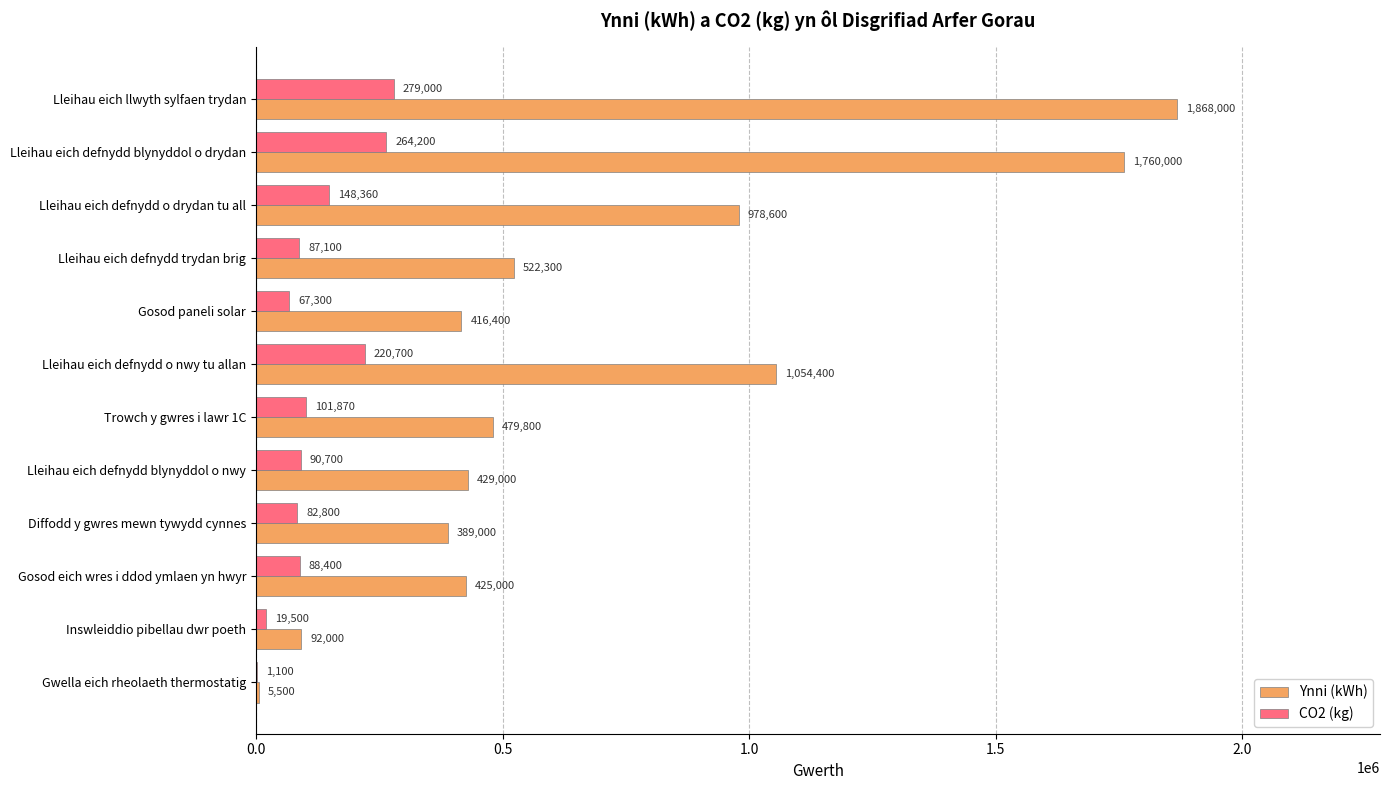

What is the sum of the Ynni (kWh) values at Gwella eich rheolaeth thermostatig and Lleihau eich defnydd trydan brig?

527800